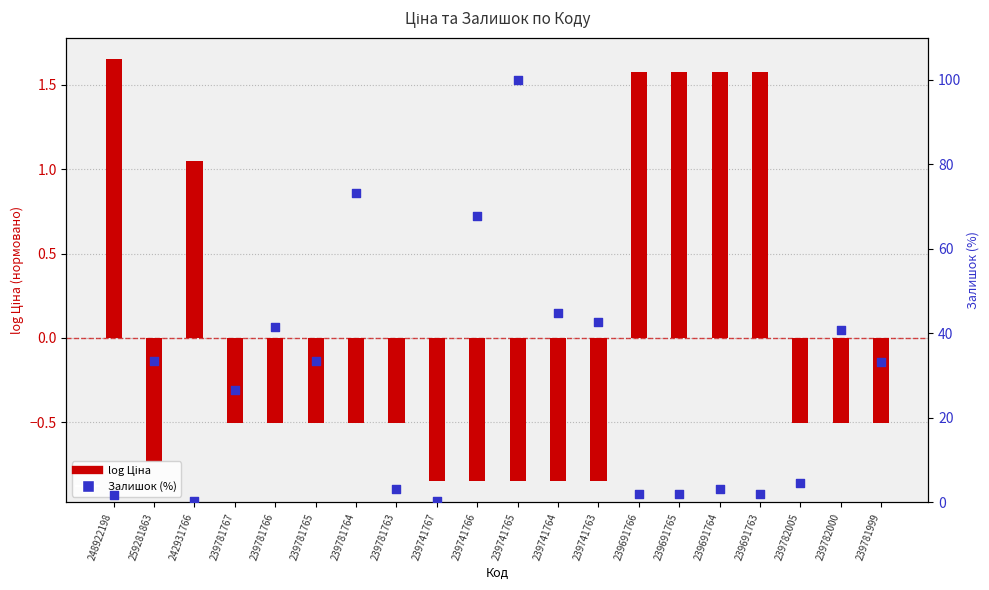

At which category is the sum across all series the highest?

239741765